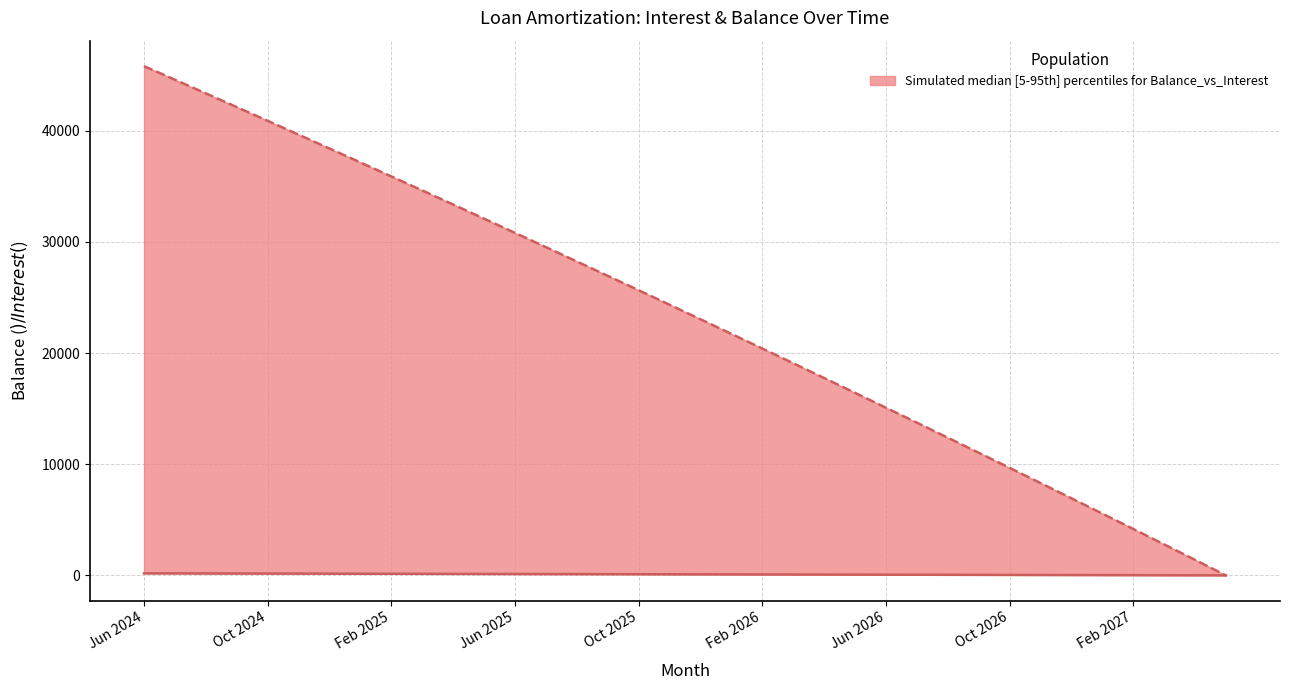

After their last crossing, which series has the higher values: Interest or Balance?

Interest